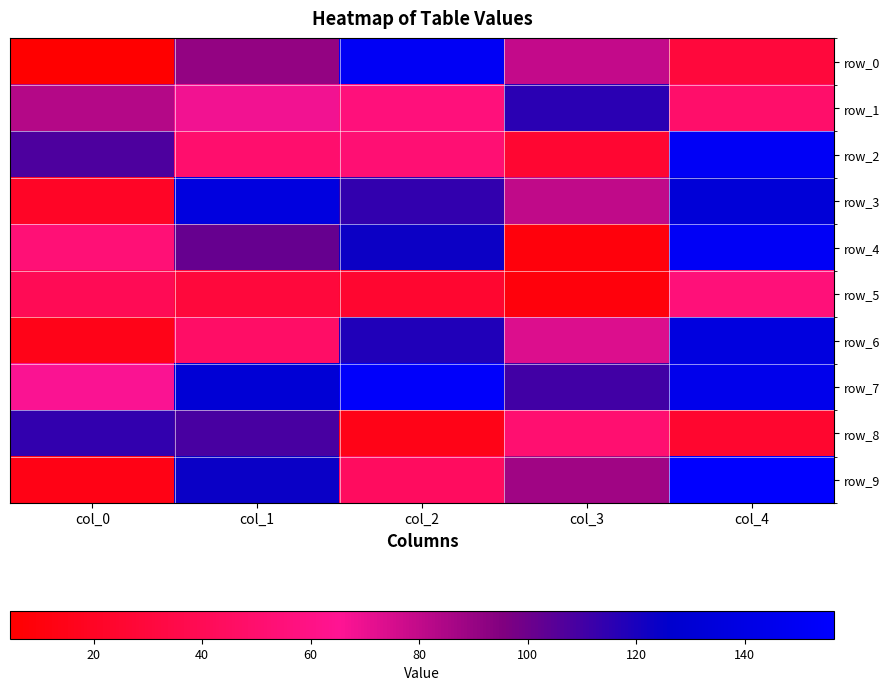

Which series has the widest spread of values?

row_0